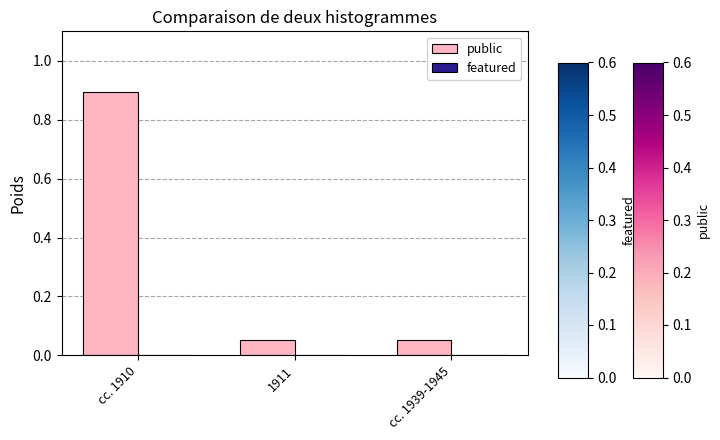

Read the value at cc. 1910.

0.9